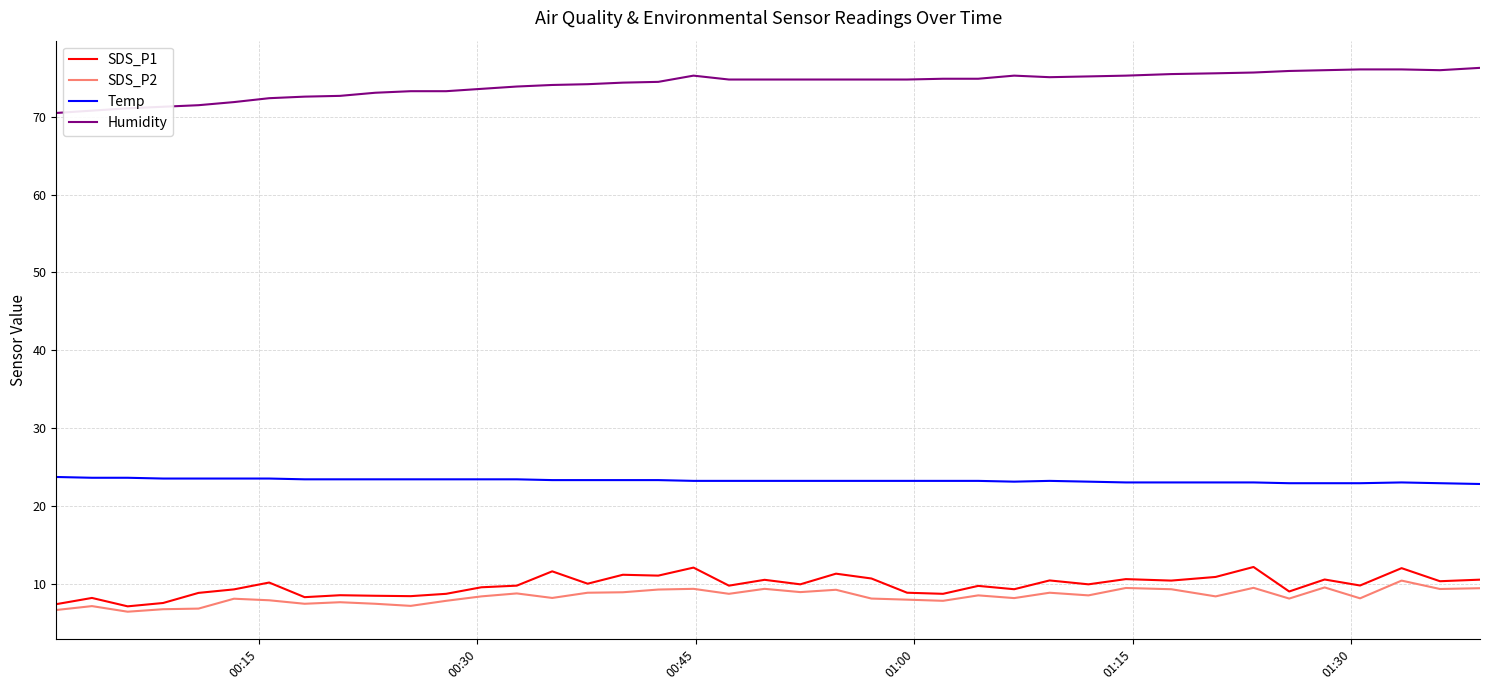

True or false: SDS_P2 and Humidity cross at least once.

False